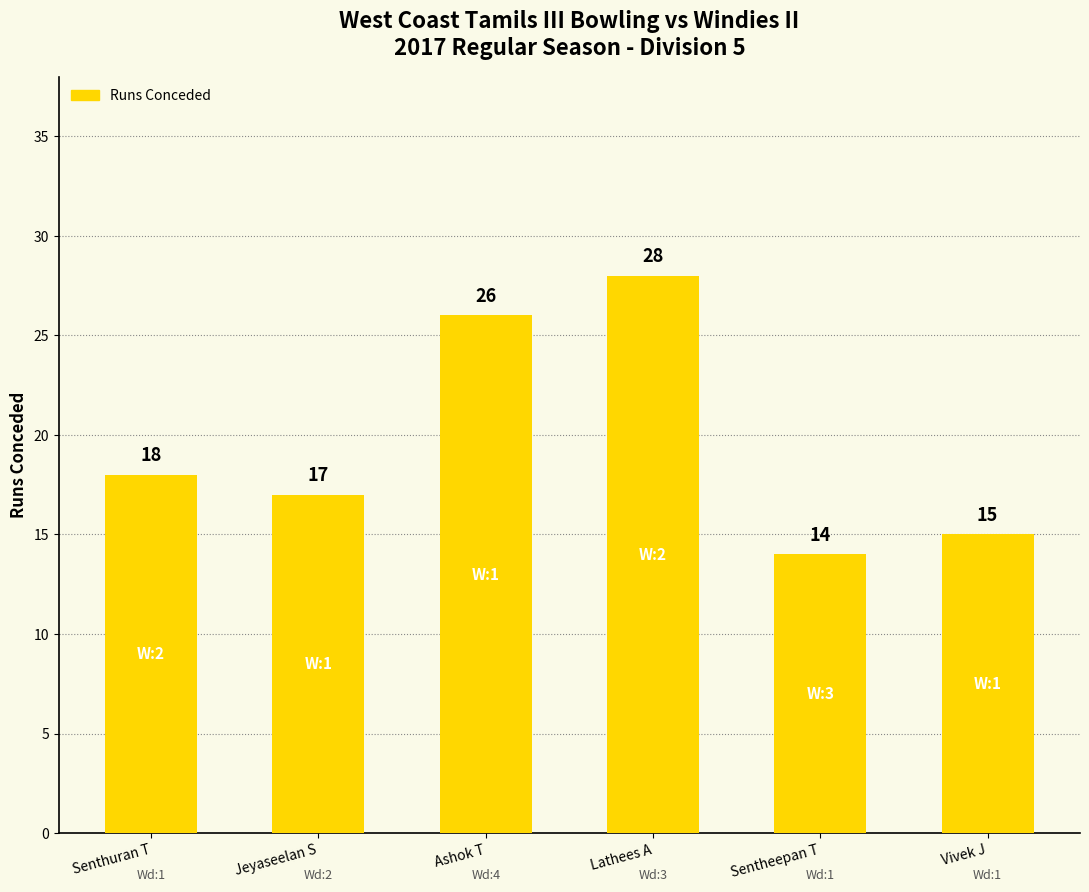

What is the sum of all values?

118